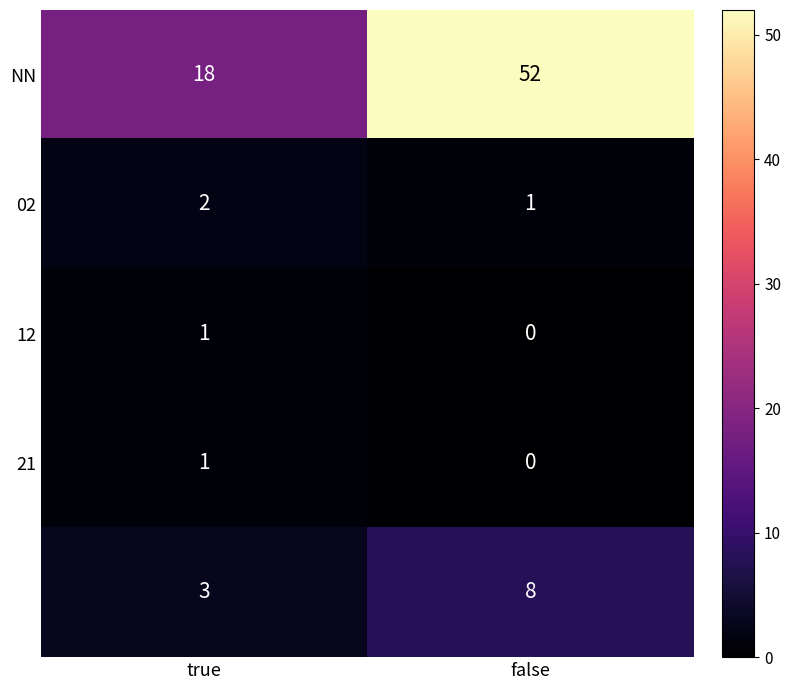

Which label corresponds to the smallest value in the chart?

false